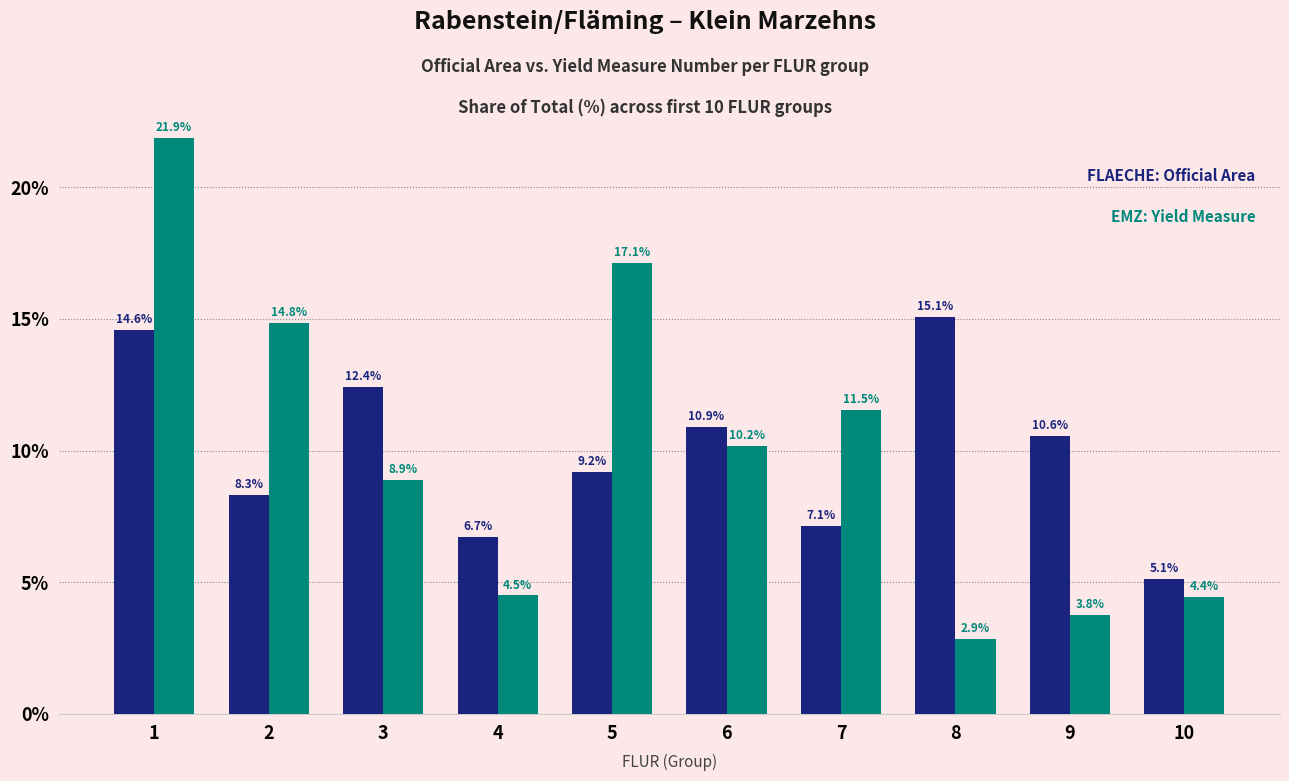

What is the total value across all series at 1?

36.5